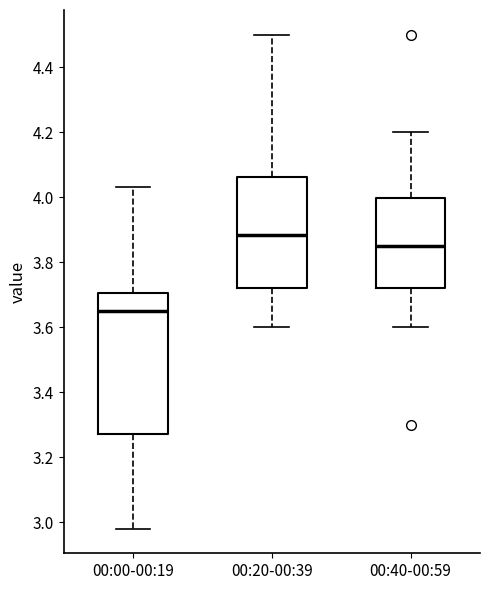

Reading left to right, read every box against the y-axis: the position of its median line, the range the box covers, and the ends of its whiskers. The values are not printed on the chart, so give them approximately, as read against the axis.

00:00-00:19: median 3.66, box 3.28 to 3.70, whiskers 2.98 to 4.04
00:20-00:39: median 3.88, box 3.72 to 4.06, whiskers 3.60 to 4.50
00:40-00:59: median 3.86, box 3.72 to 4.00, whiskers 3.60 to 4.20